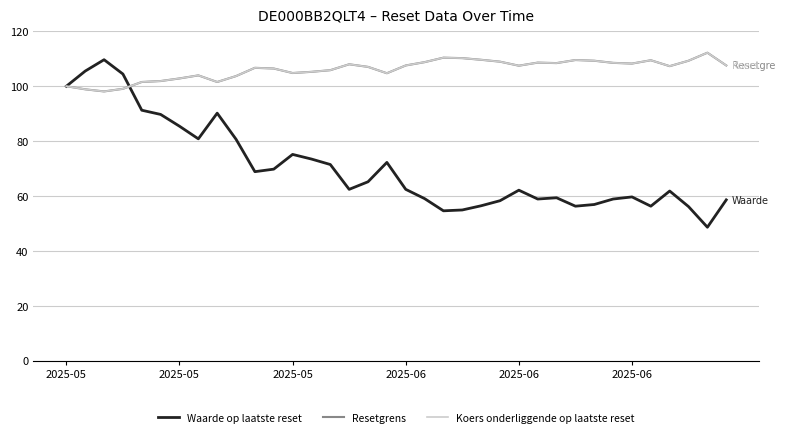

Which series has the largest range (max minus min)?

Waarde op laatste reset